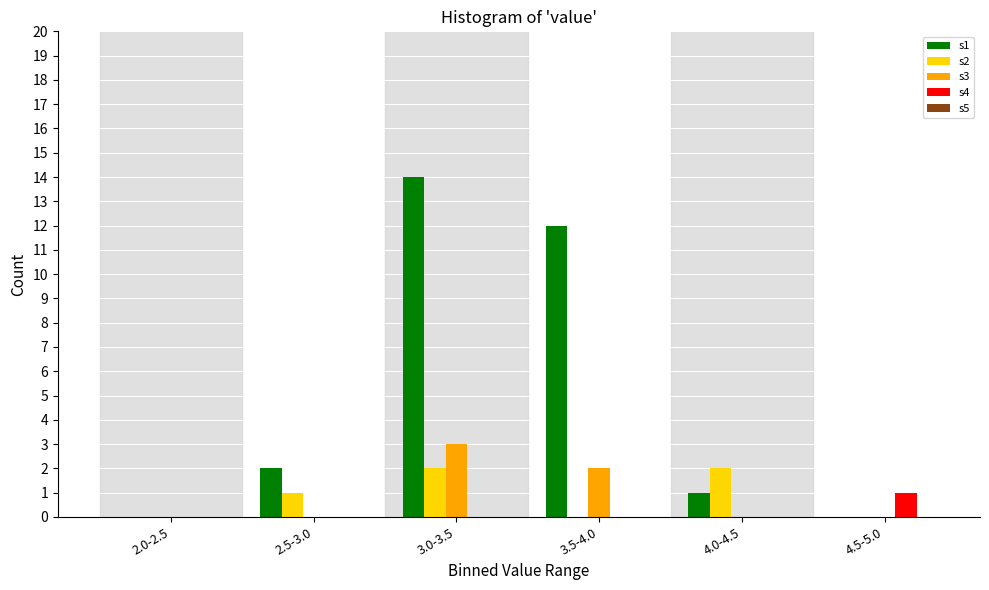

What is the total value across all series at 2.5-3.0?

3